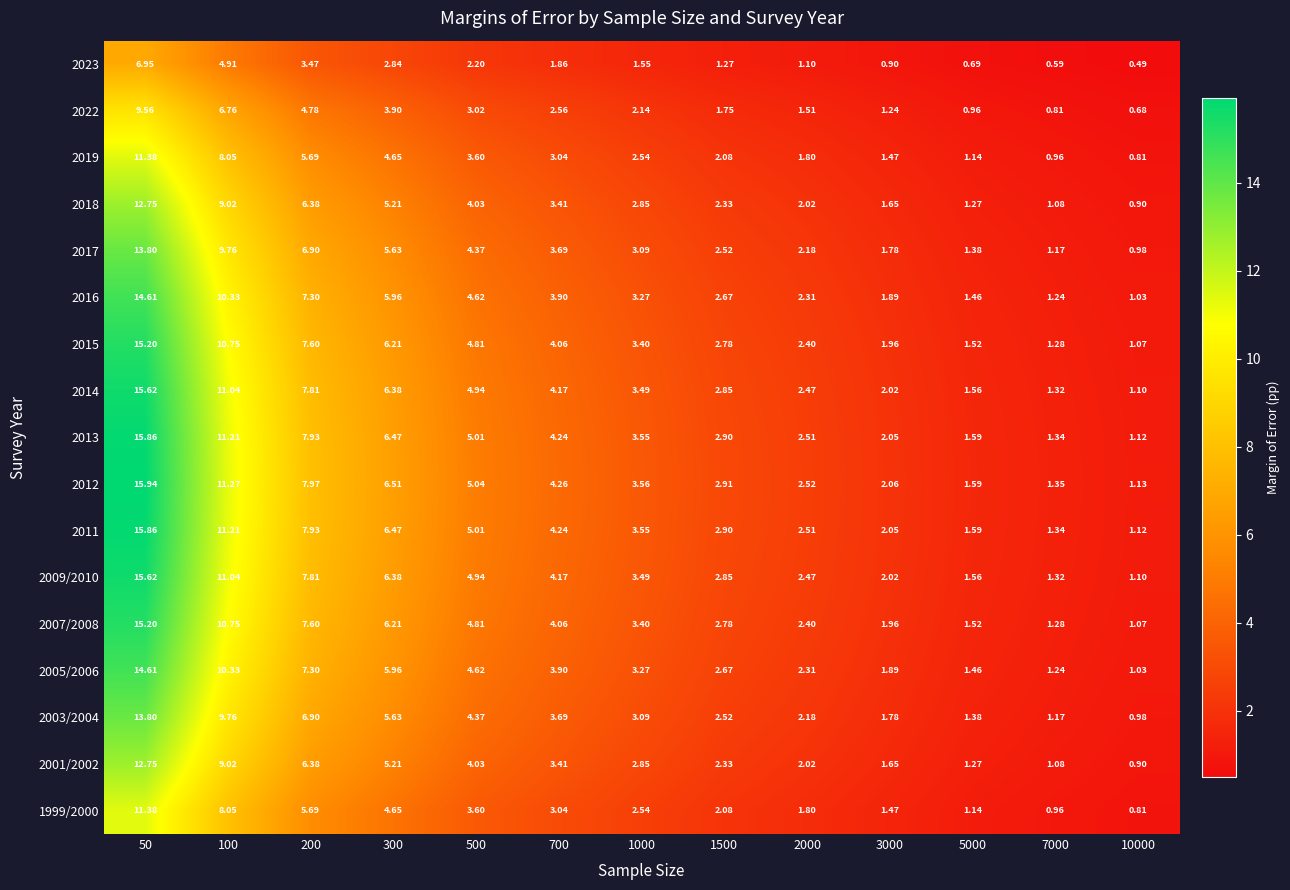

Count the number of data series in this chart.

17